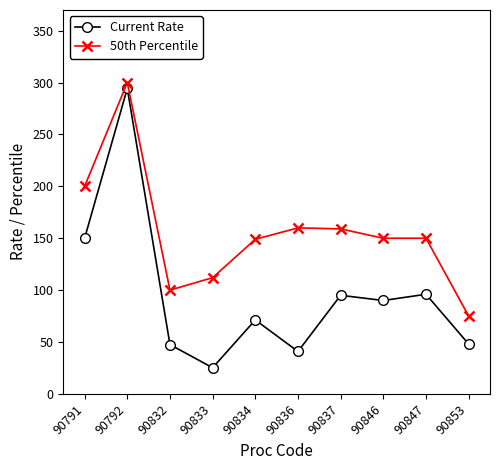

True or false: 50th Percentile has more than 0 interior local peaks.

True